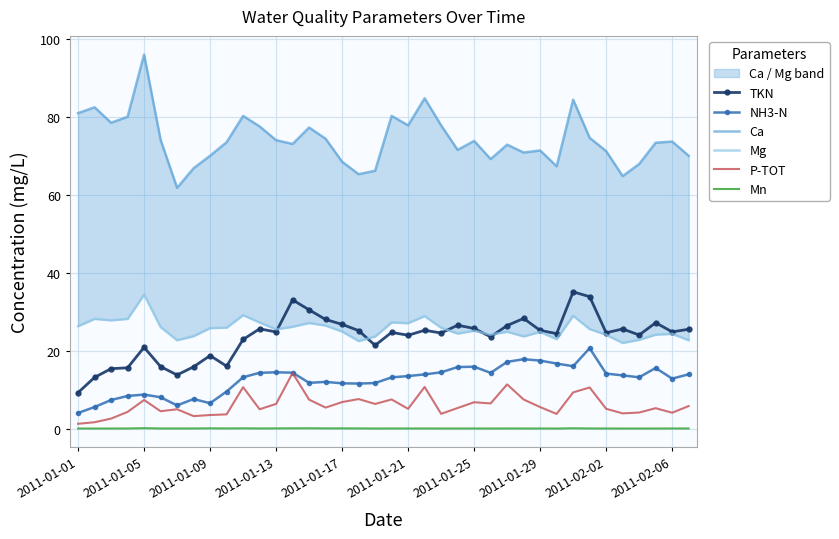

What is the minimum value shown in the chart?

0.1